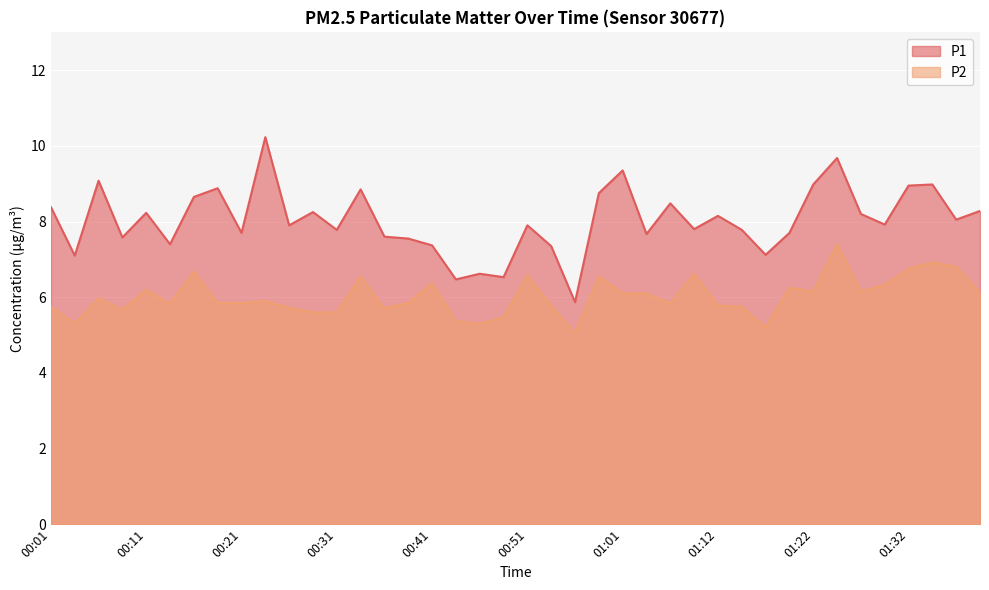

Which series has the largest total across all categories?

P1